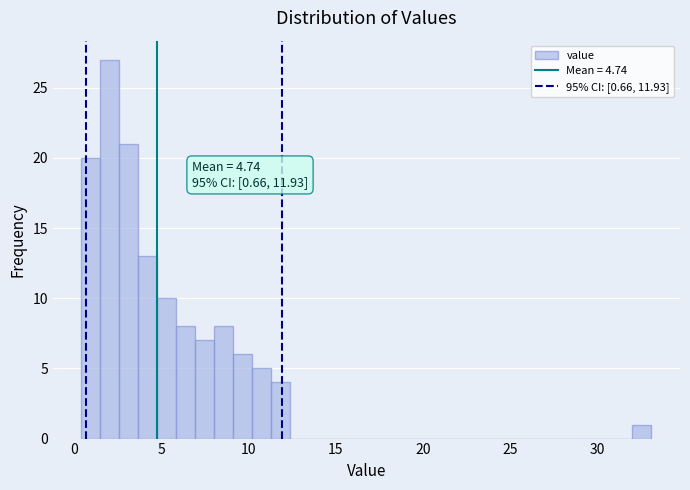

Around what value on the x-axis is the tallest bar? Give the approximate position of its centre, as read against the axis.

2.0